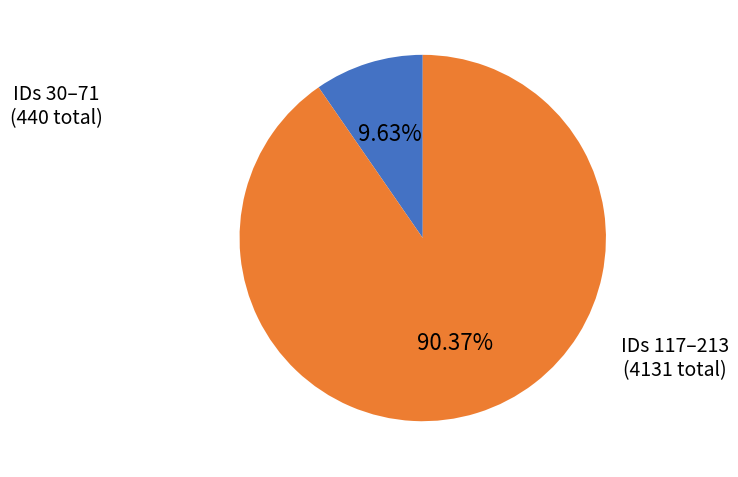

How many slices are in this pie chart?

2